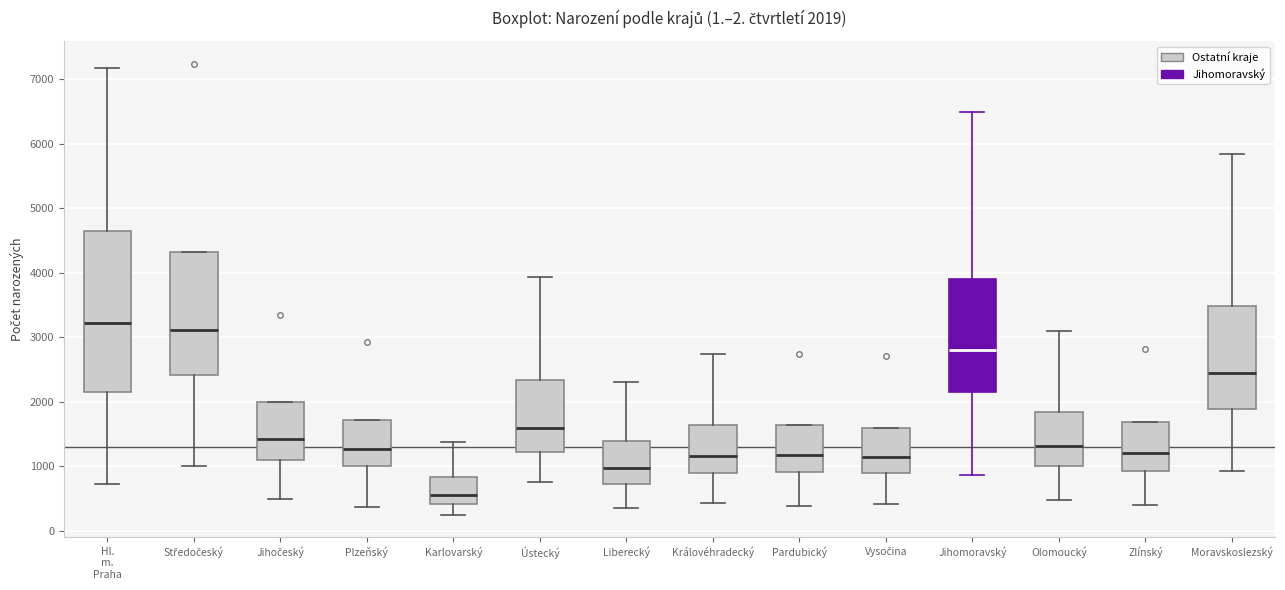

Which box's median line is the lowest?

Karlovarský